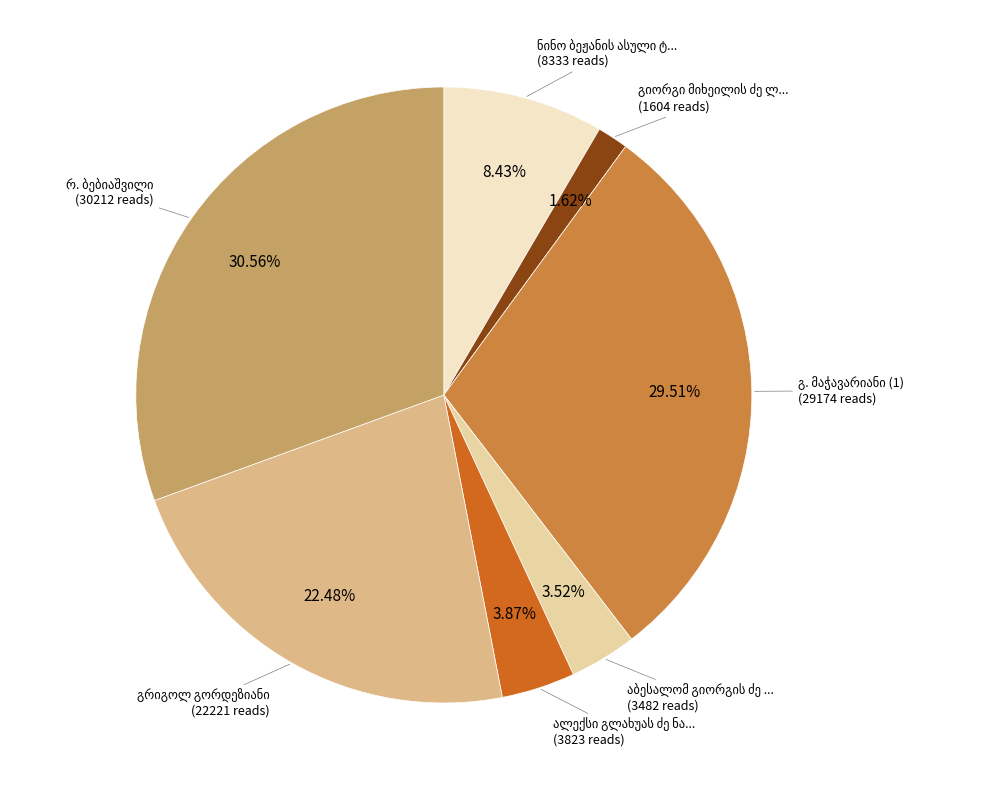

Is there any slice that represents more than half of the pie?

No